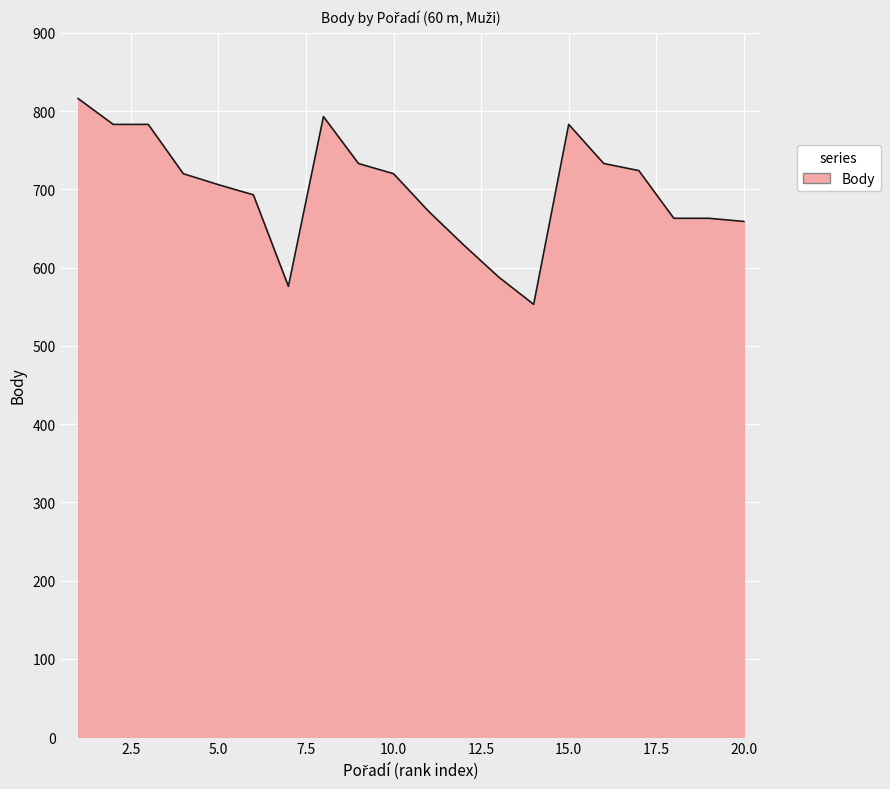

What is the smallest value displayed?

553